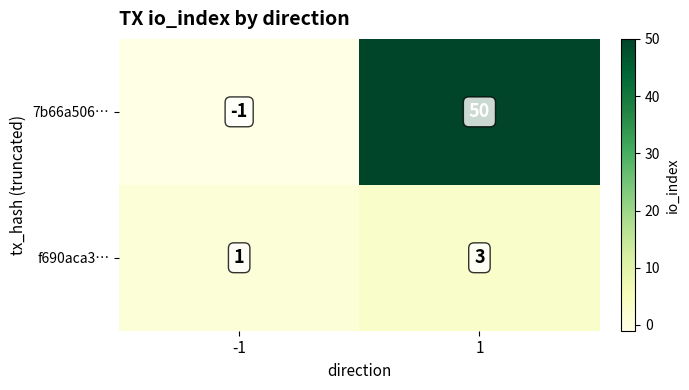

Between -1 and 1, which series saw the biggest shift?

7b66a506…